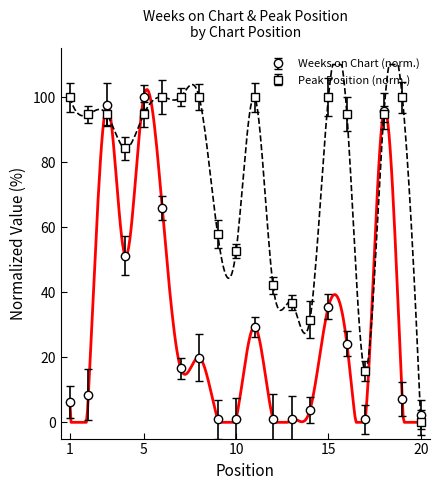

Which has a higher value, 8 or 18?

18